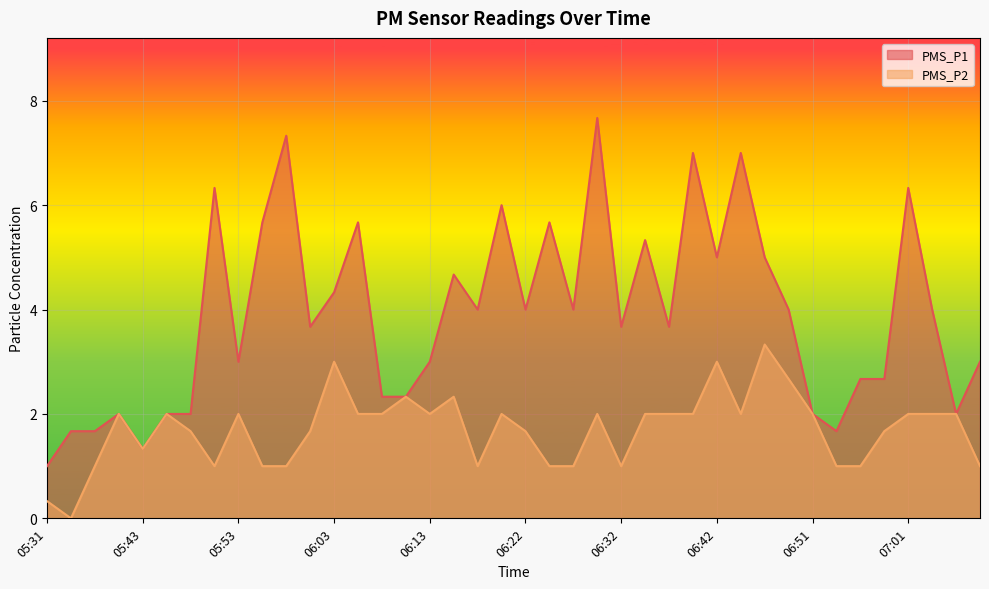

True or false: PMS_P1 has a value of 1.3 at 06:13.

False